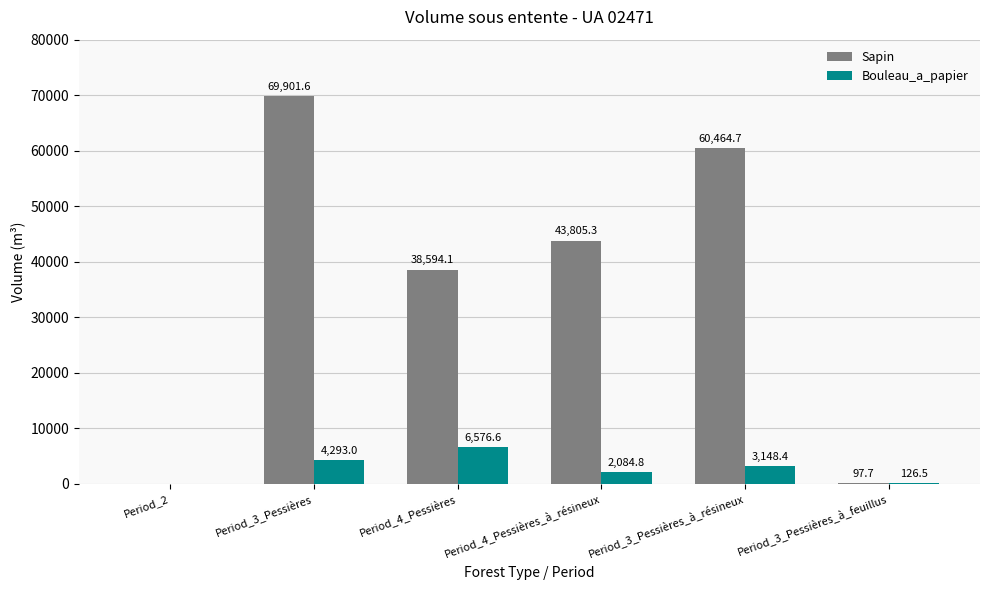

True or false: Bouleau_a_papier has a value of 6576.6 at Period_4_Pessières.

True